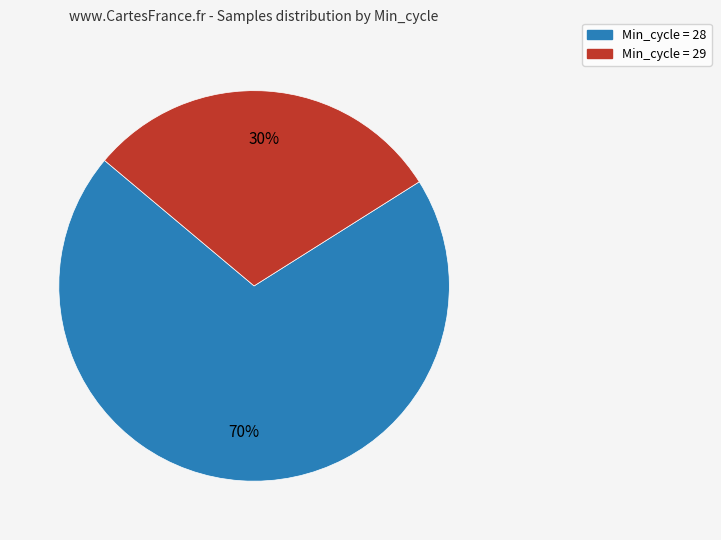

To the nearest percent, what is the average slice percentage?

50%